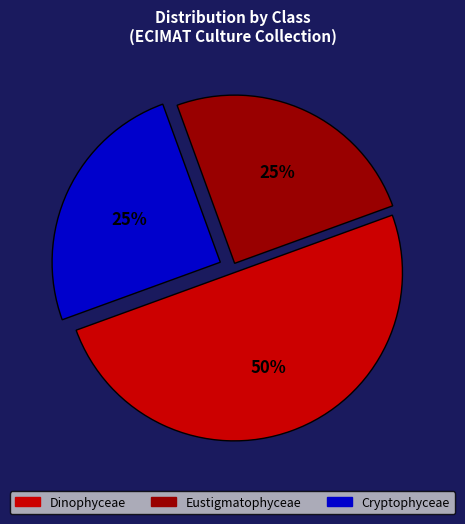

True or false: Eustigmatophyceae accounts for 25% of the total.

True